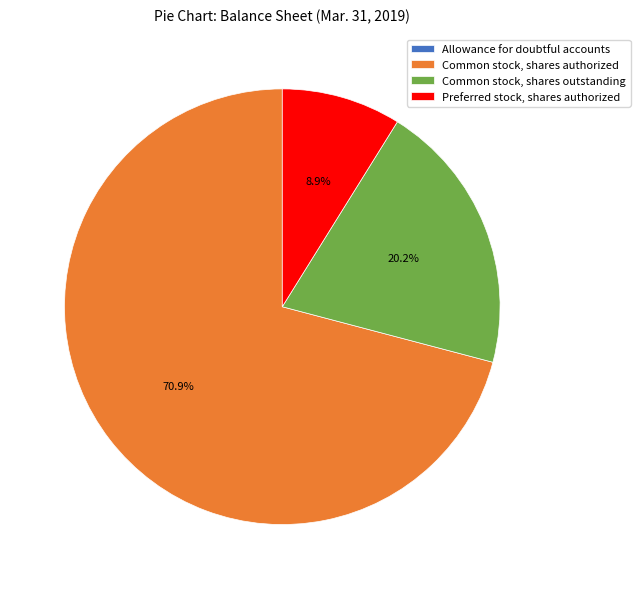

The Common stock, shares outstanding slice represents 20% of the pie. True or false?

True